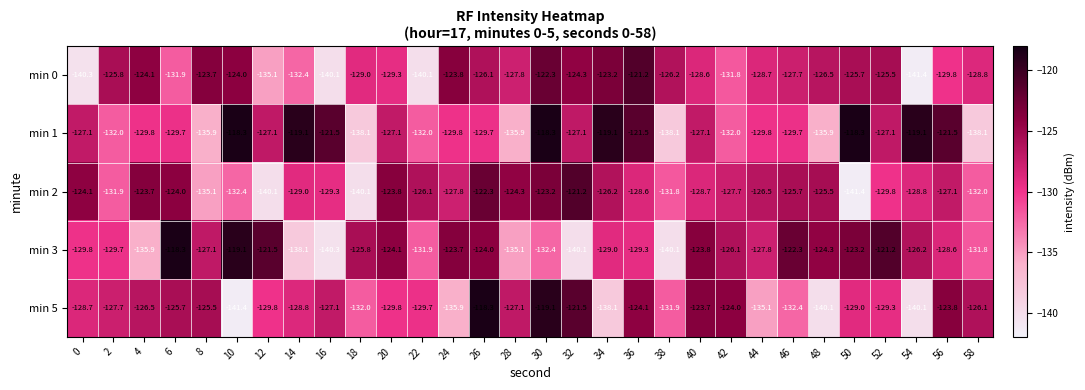

Where is min 2 nearest to the value -131?

38